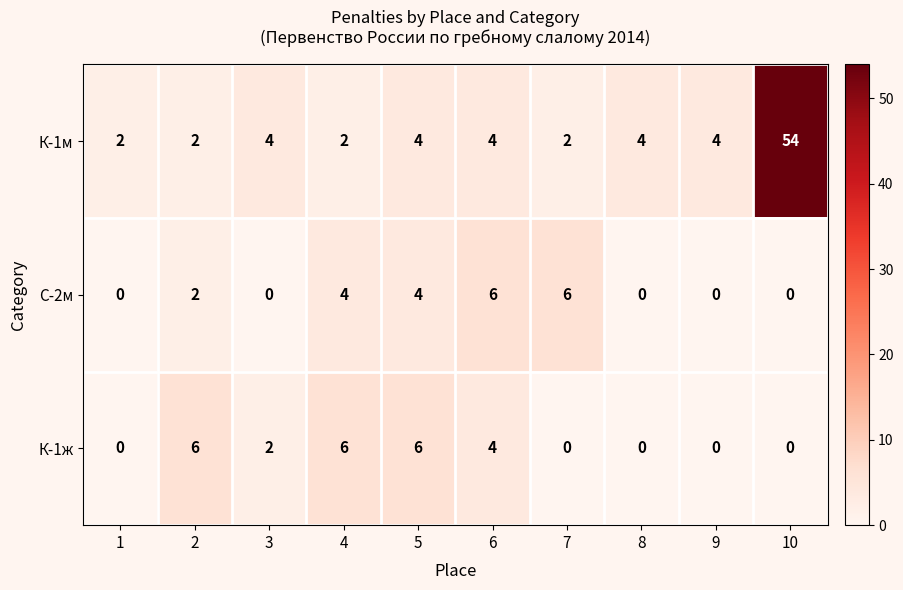

What is the greatest value displayed?

54